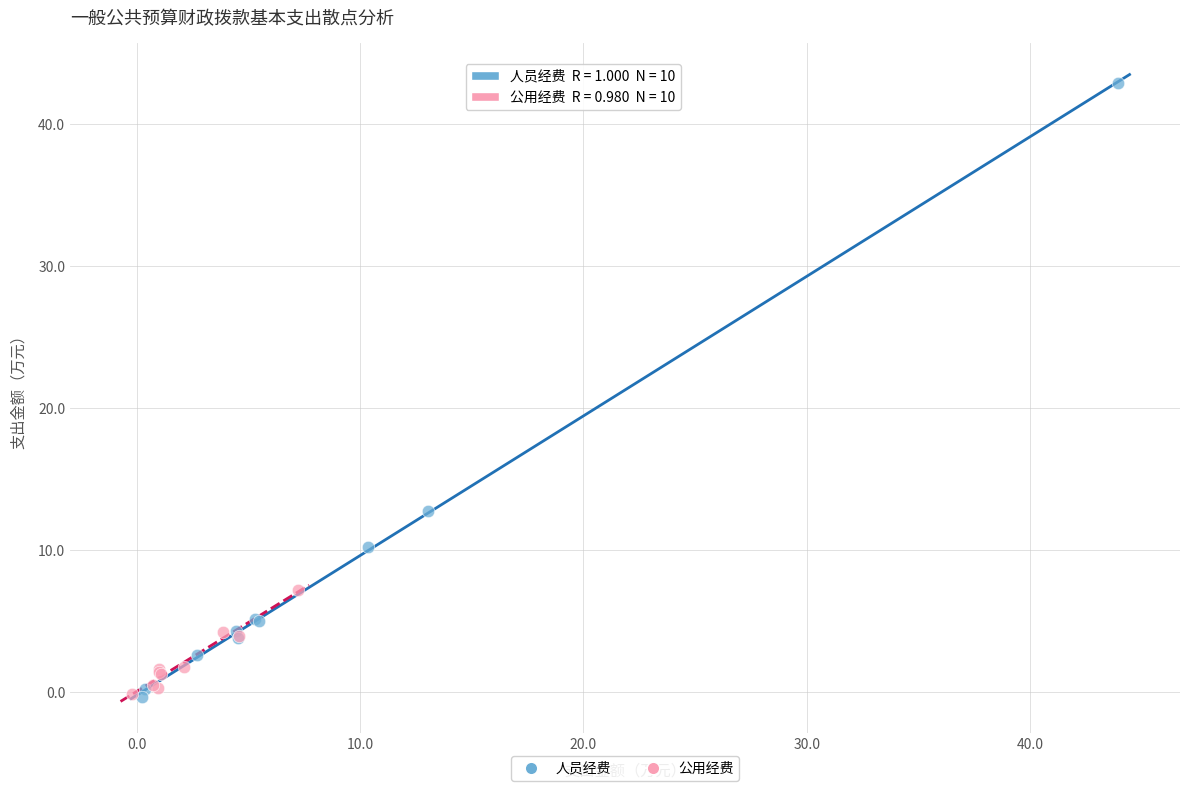

Which series contains the highest Y value?

人员经费